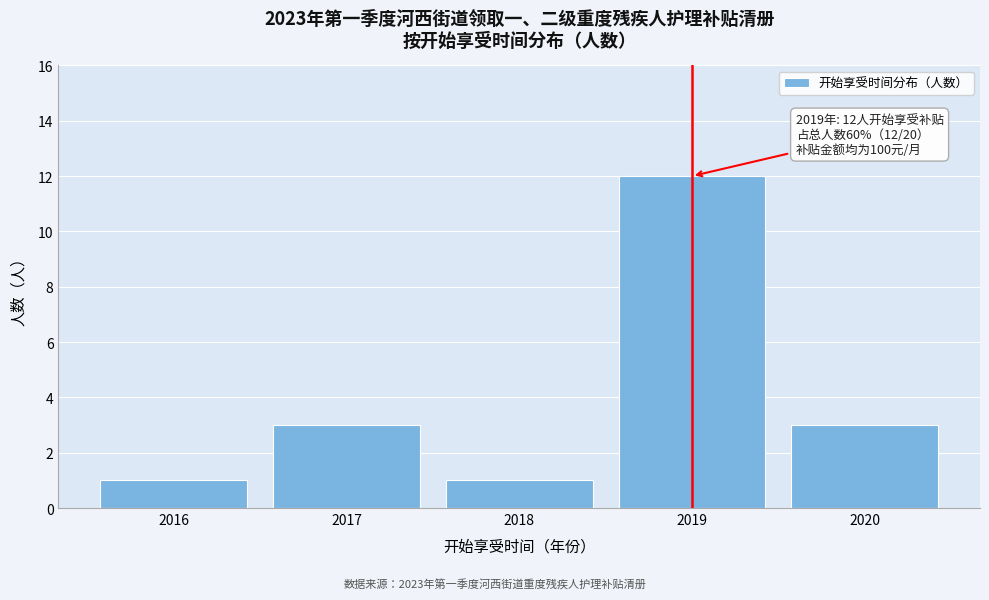

Reading left to right, transcribe all the data shown in this chart.

2016=1	2017=3	2018=1	2019=12	2020=3